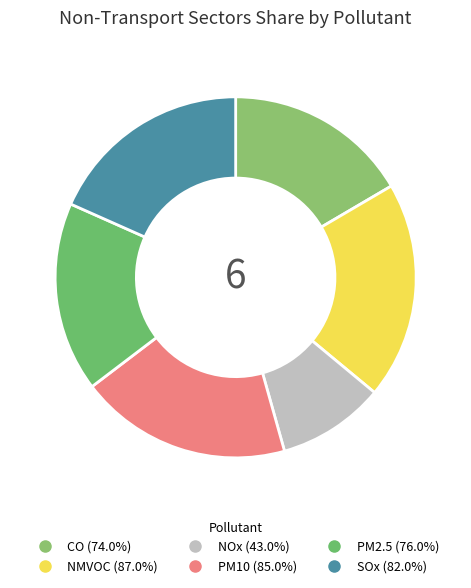

Is it true that NMVOC is 19% of the pie?

True